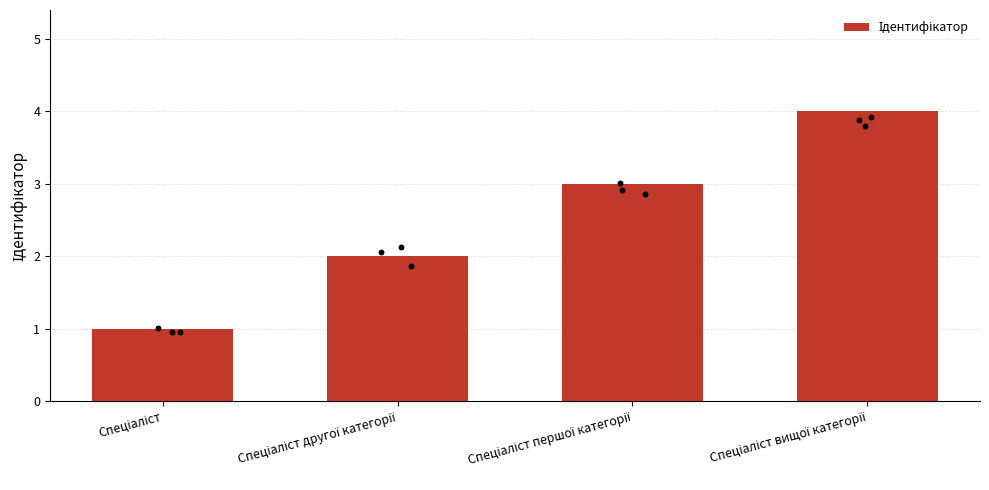

What is the ratio of the value at Спеціаліст першої категорії to the value at Спеціаліст?

3.0